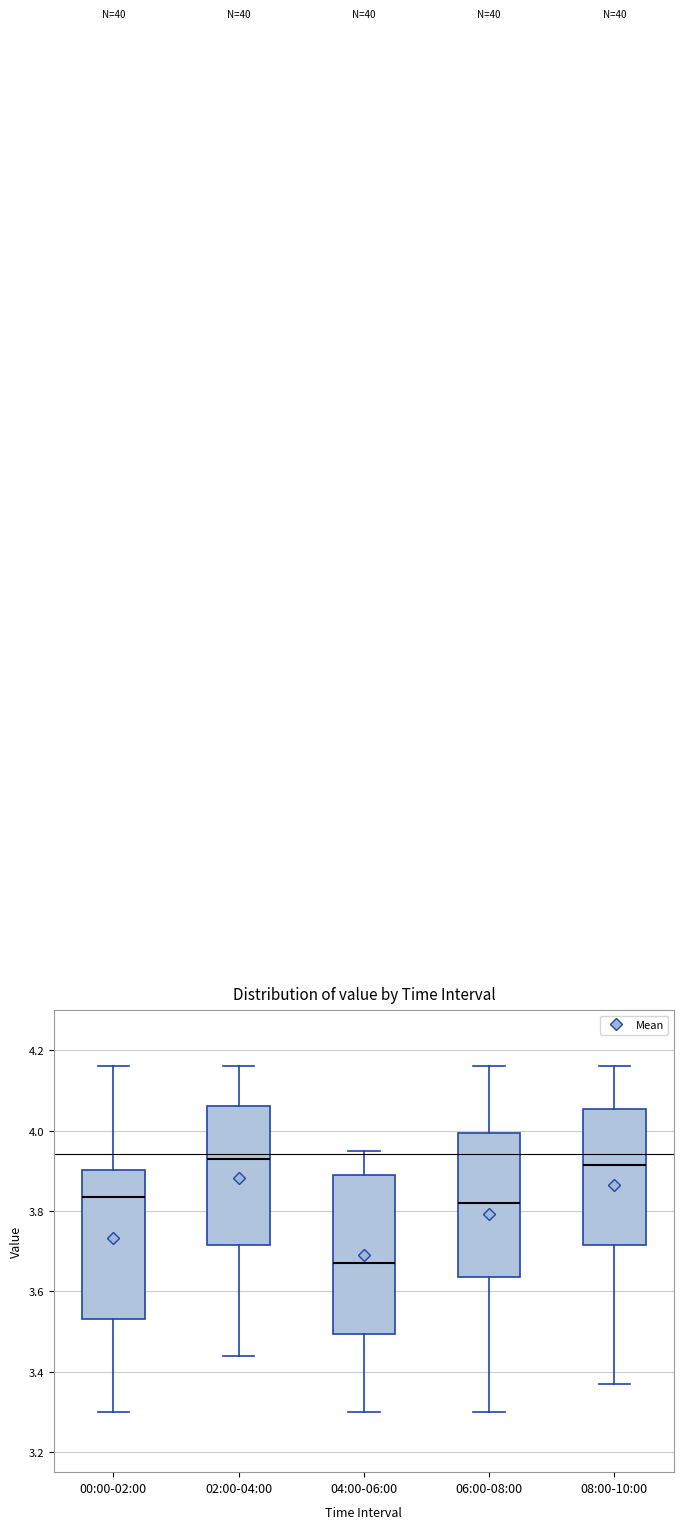

Where is the lower edge of the box for 08:00-10:00 on the y-axis? The values are not printed on the chart, so give them approximately, as read against the axis.

3.72